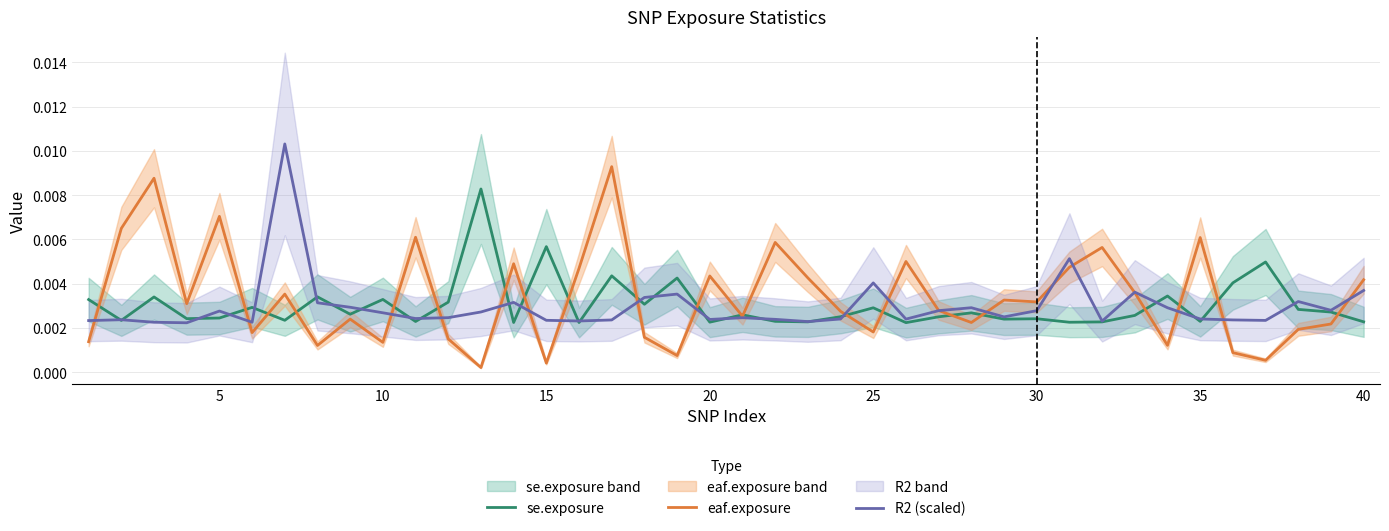

Rank the series by their maximum value, from highest to lowest.

R2 (scaled), eaf.exposure, se.exposure